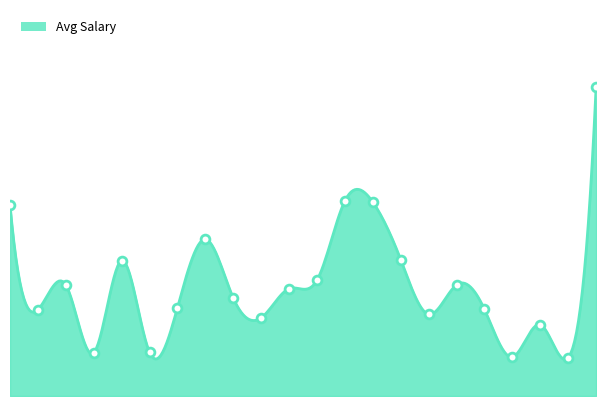

Which has a higher value, 2007 or 2012?

2007